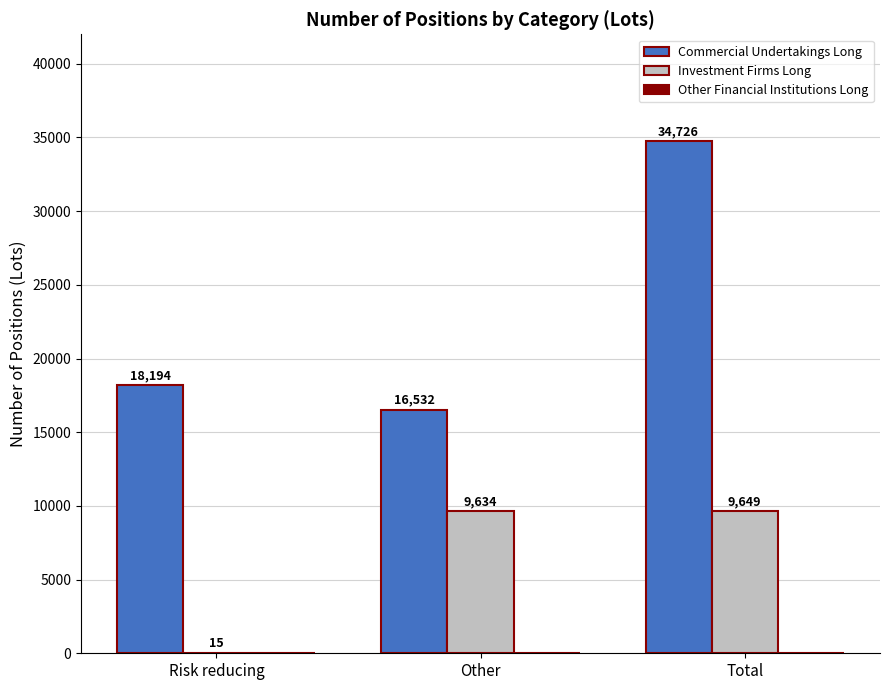

What is the average value of the Commercial Undertakings Long series?

23151